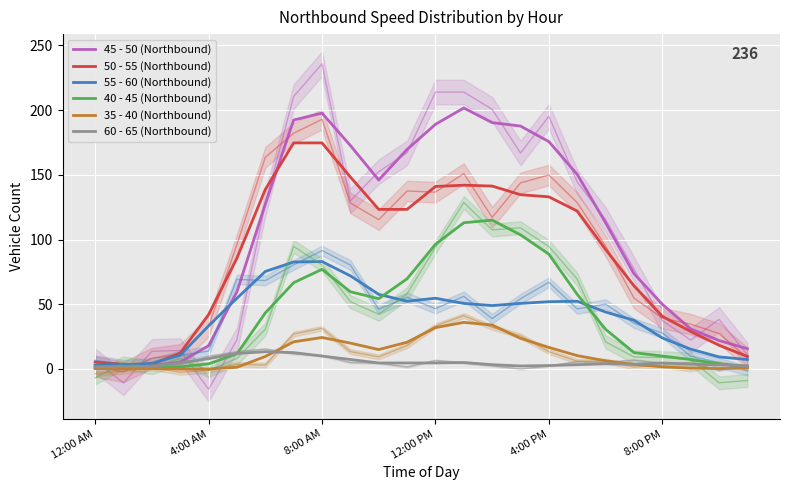

True or false: 40 - 45 (Northbound) and 50 - 55 (Northbound) cross at least once.

False